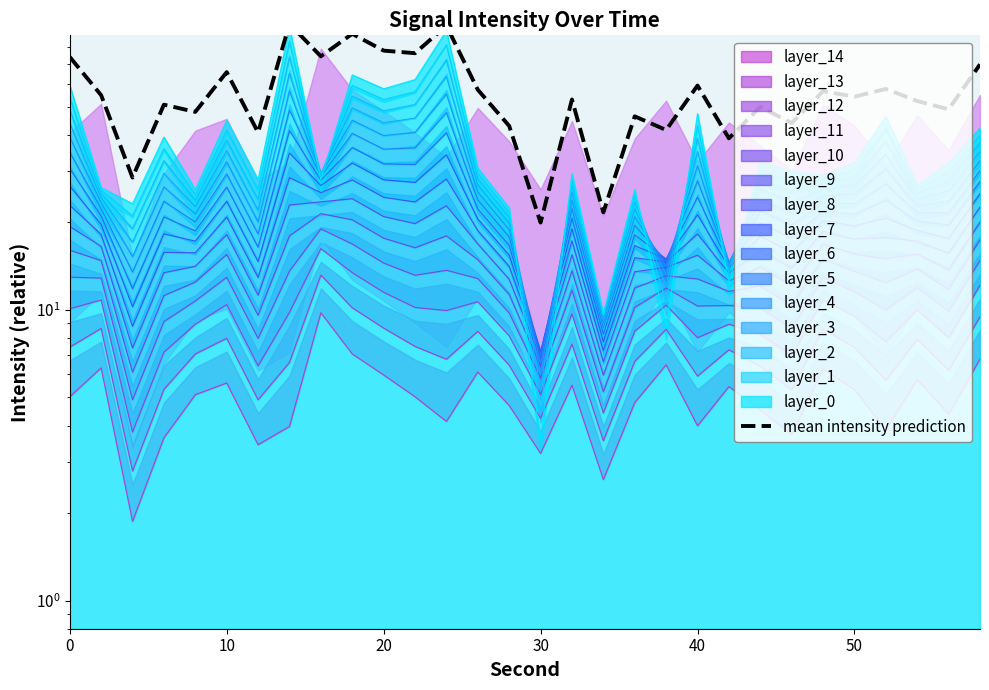

True or false: the data shows 83.8 at 10.

False